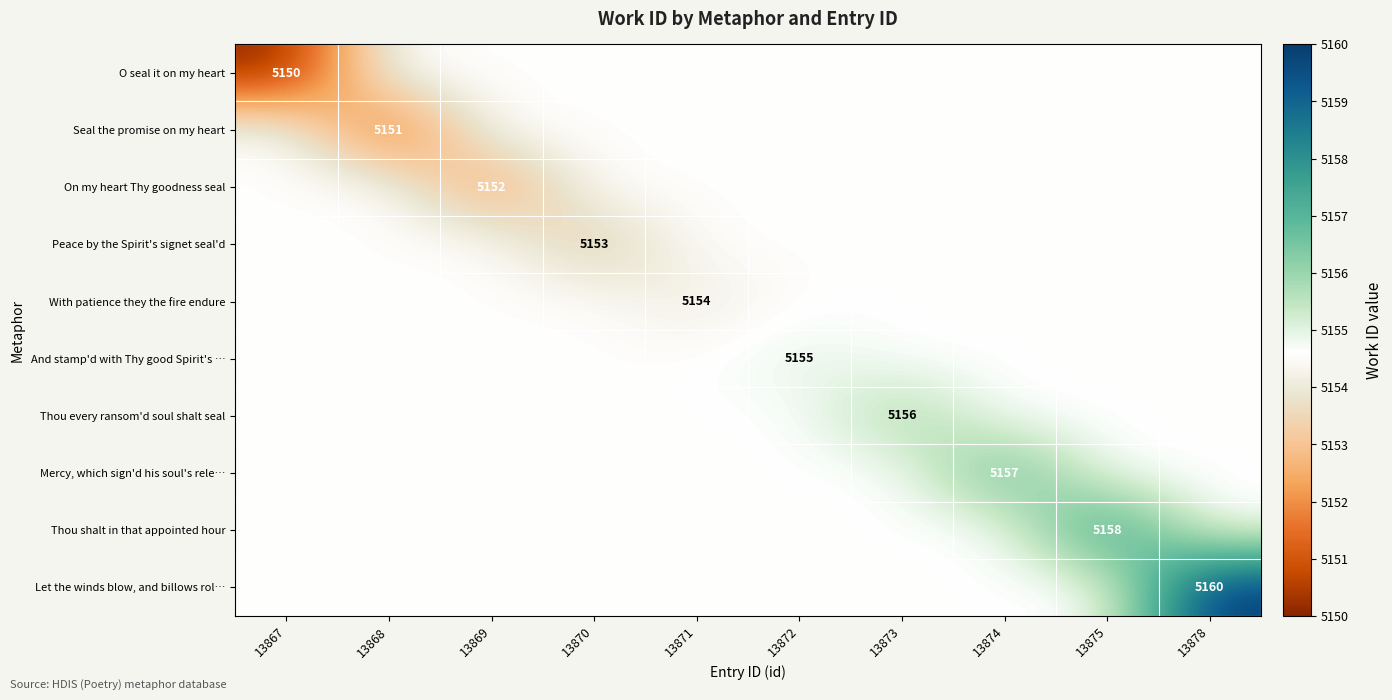

What is the sum of all Seal the promise on my heart values?

51542.4